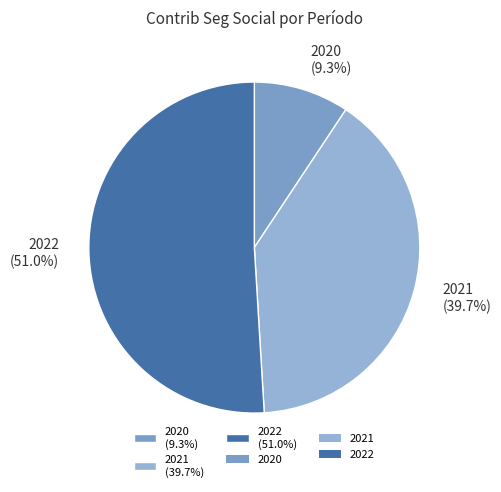

How many slices are in this pie chart?

3